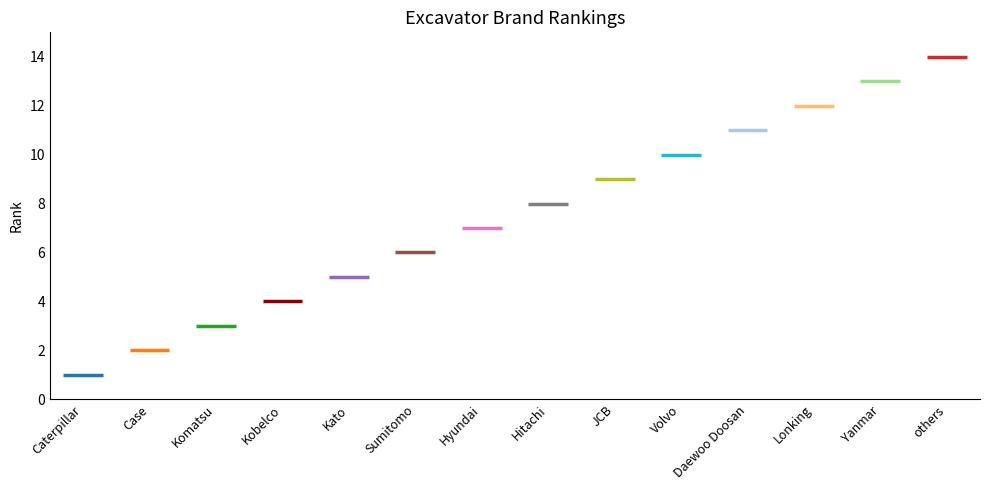

Reading left to right, transcribe all the data shown in this chart.

Caterpillar=1	Case=2	Komatsu=3	Kobelco=4	Kato=5	Sumitomo=6	Hyundai=7	Hitachi=8	JCB=9	Volvo=10	Daewoo Doosan=11	Lonking=12	Yanmar=13	others=14